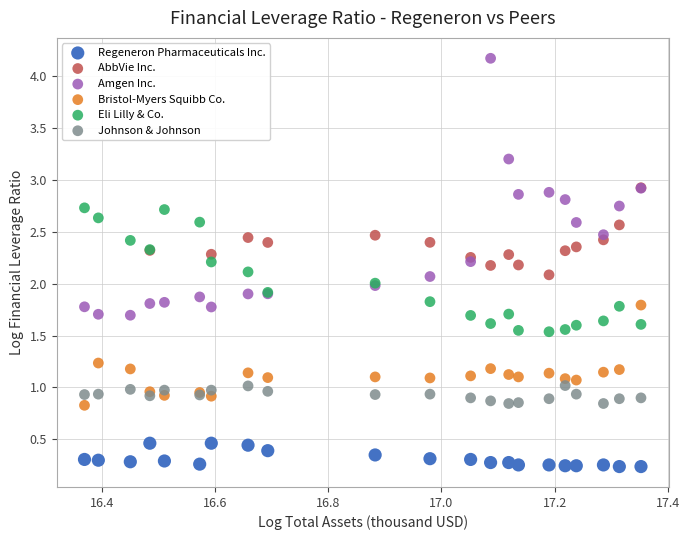

Which series contains the highest Y value?

Amgen Inc.